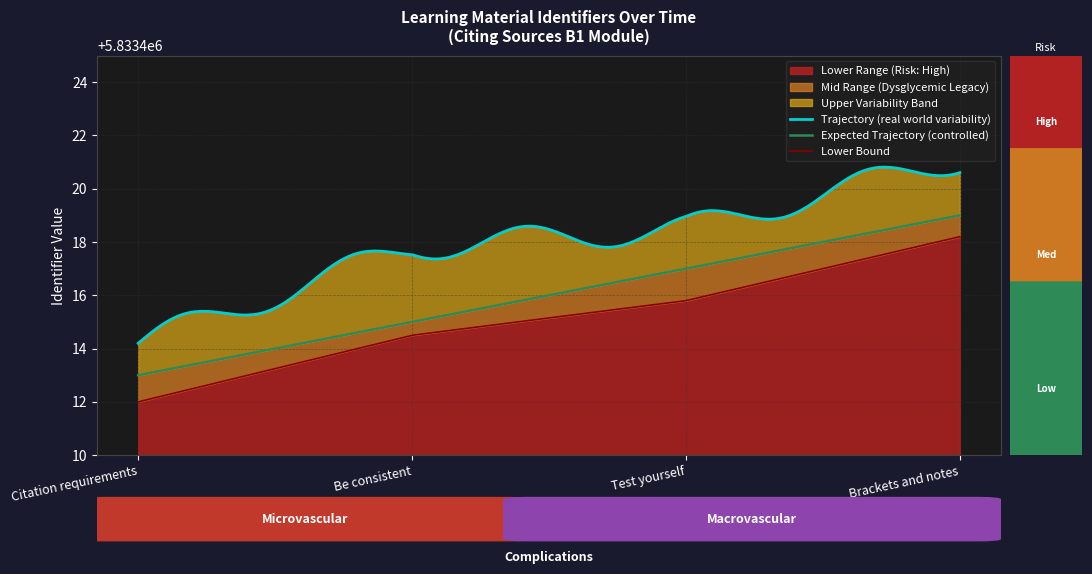

What is the difference between the second highest and second lowest values?

2